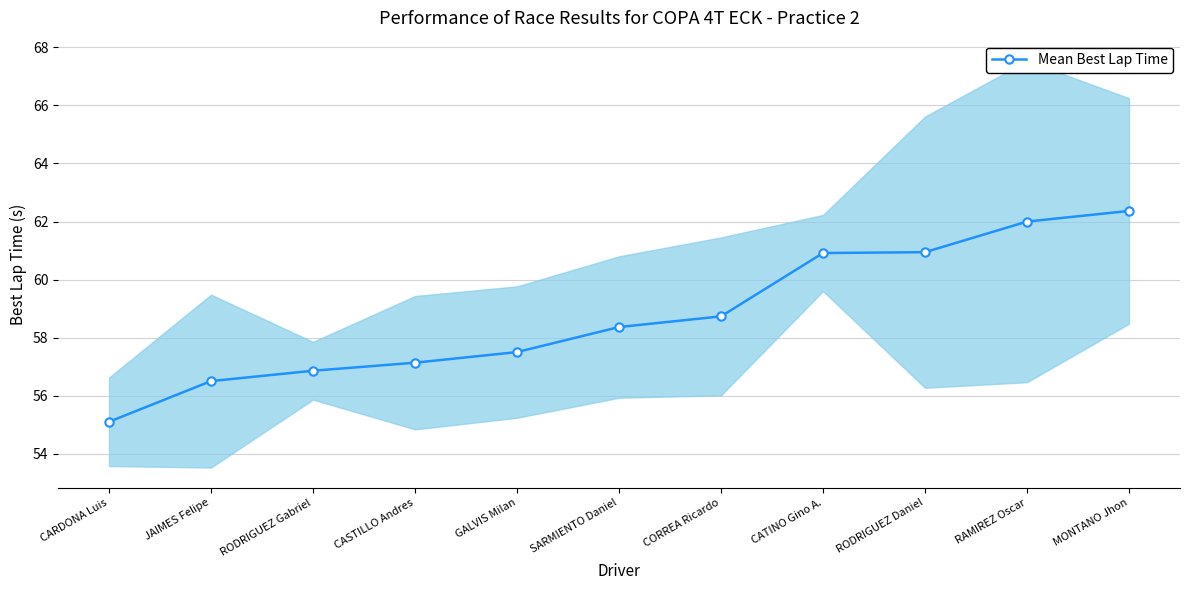

Which label corresponds to the smallest value in the chart?

CARDONA Luis